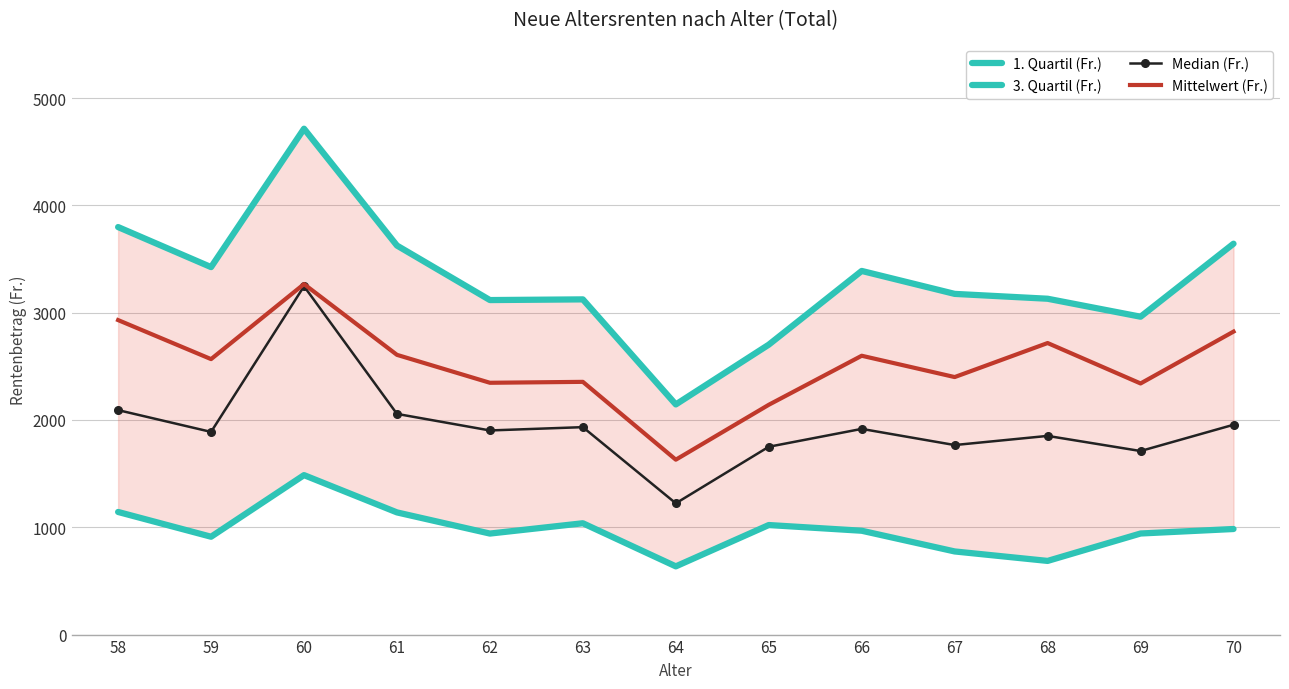

What is the sum of the Mittelwert (Fr.) values at 63 and 69?

4695.8